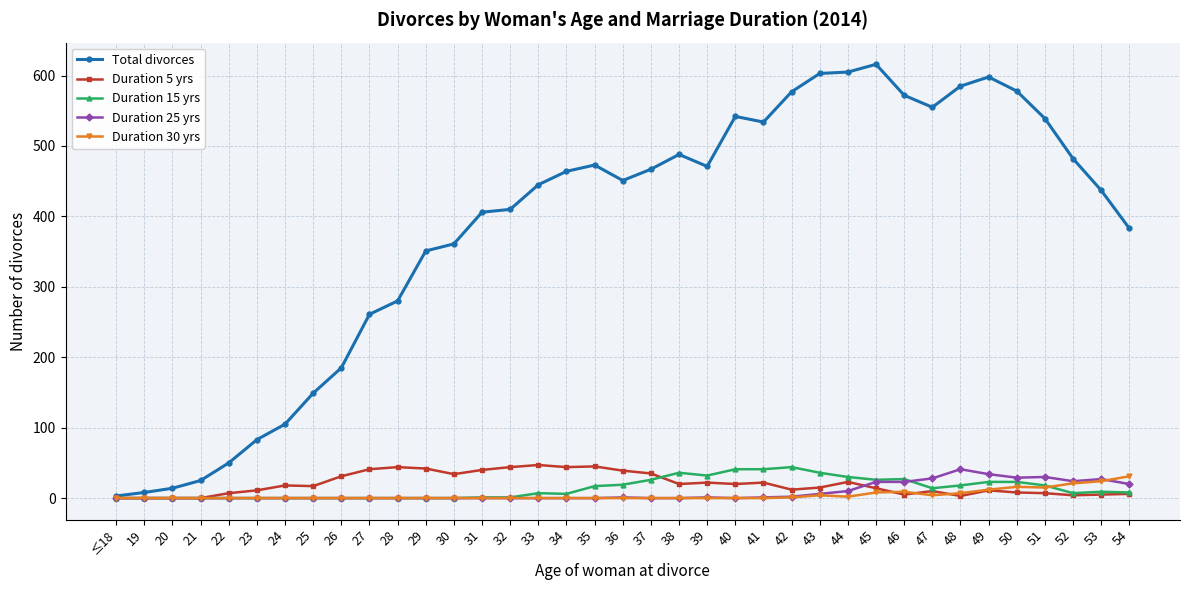

What position from the right is 19?

36